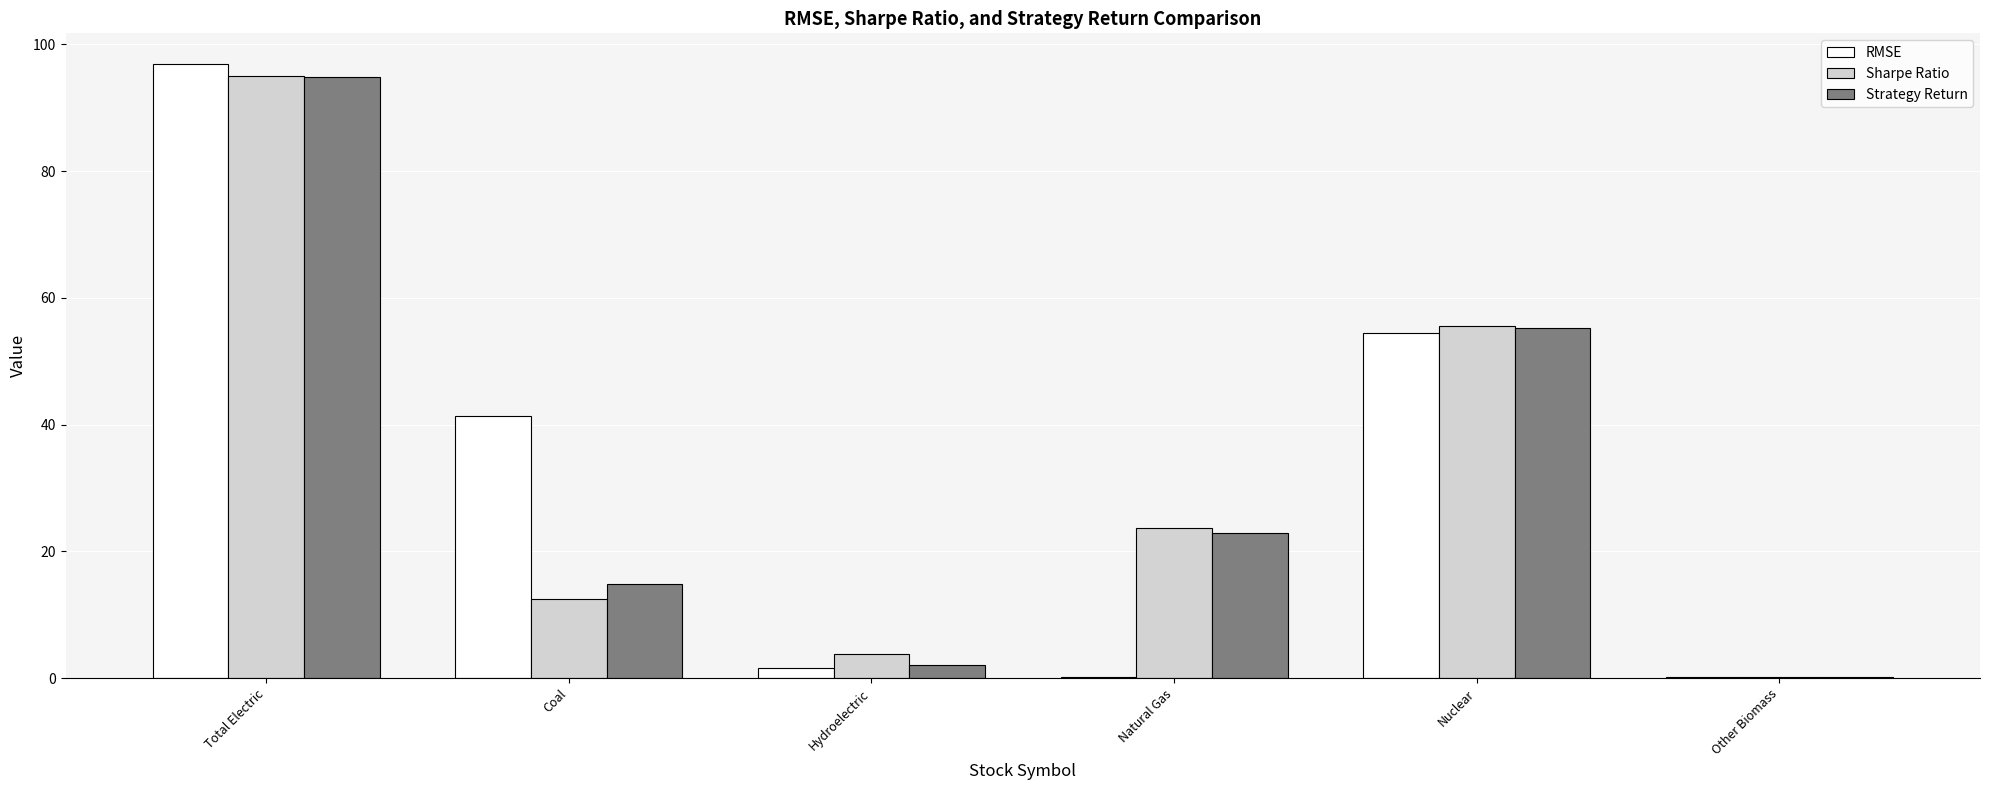

Which series has the largest range (max minus min)?

RMSE